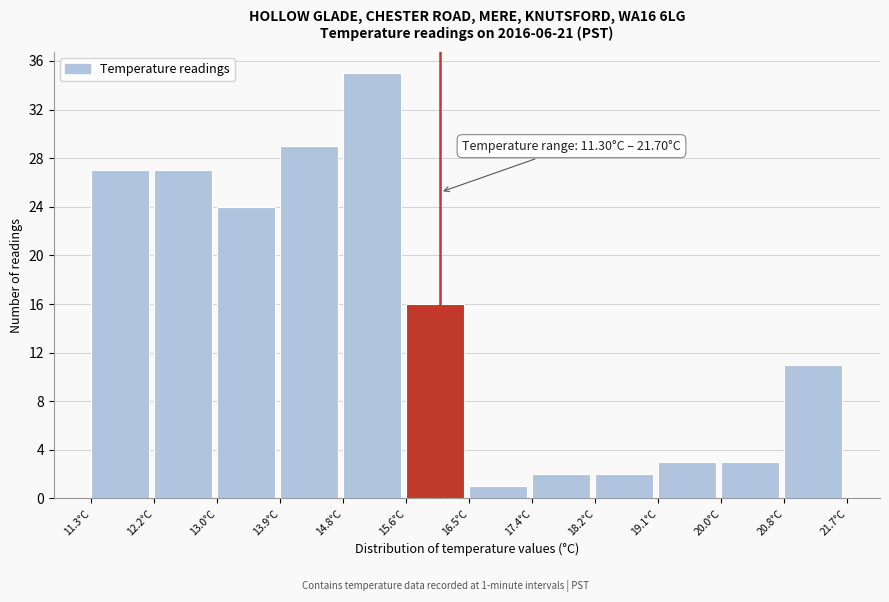

Which range on the x-axis has the tallest bar?

14.8 to 15.6